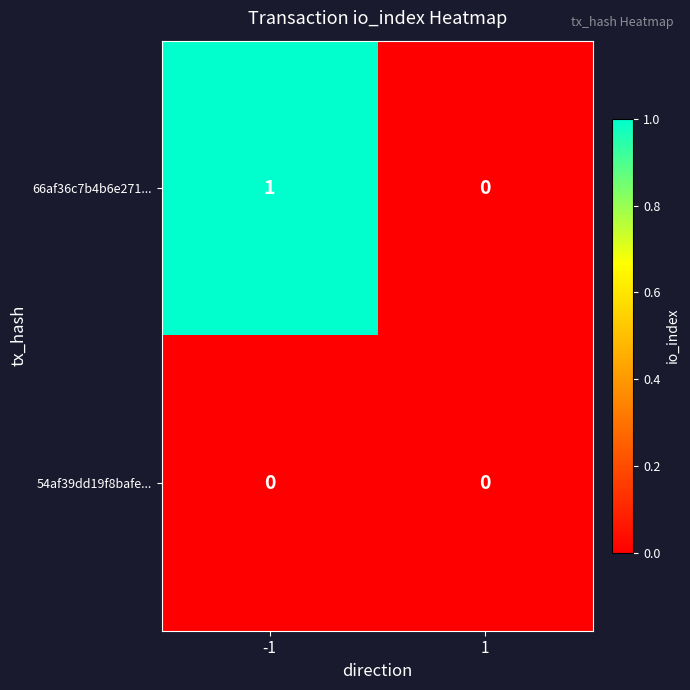

Reading right to left, extract all data points from this chart.

66af36c7b4b6e271...: 1=0	-1=1
54af39dd19f8bafe...: 1=0	-1=0